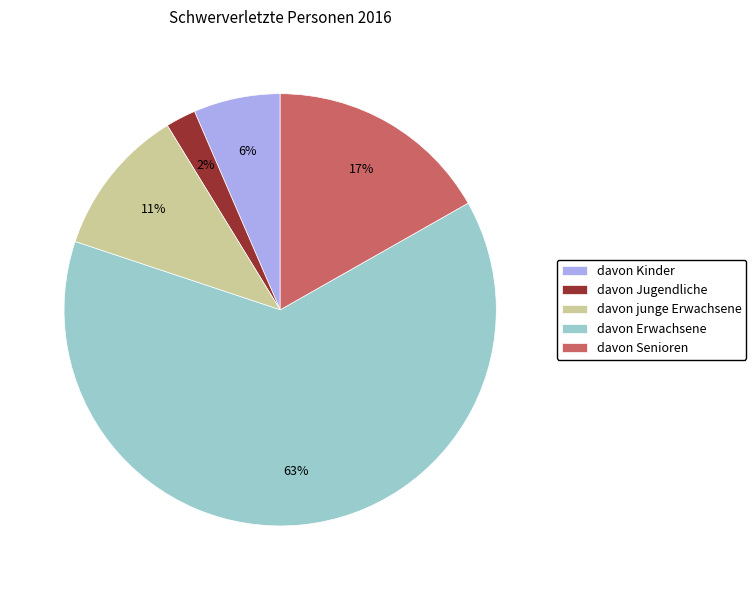

Between davon junge Erwachsene and davon Jugendliche, which is larger?

davon junge Erwachsene